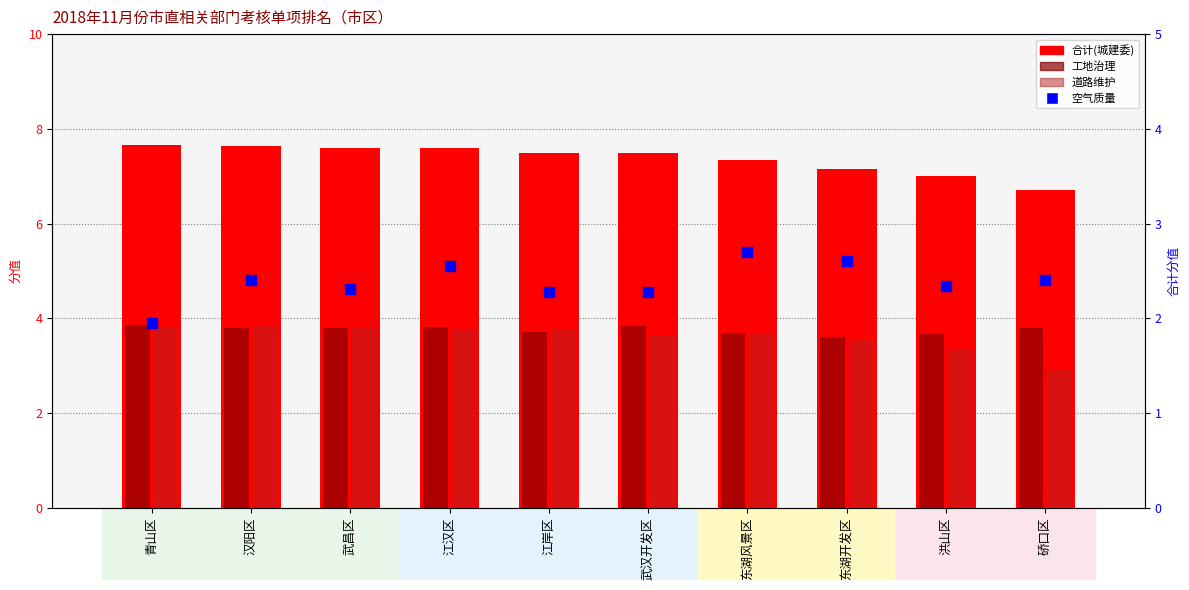

What is the total value across all series at 青山区?

17.3